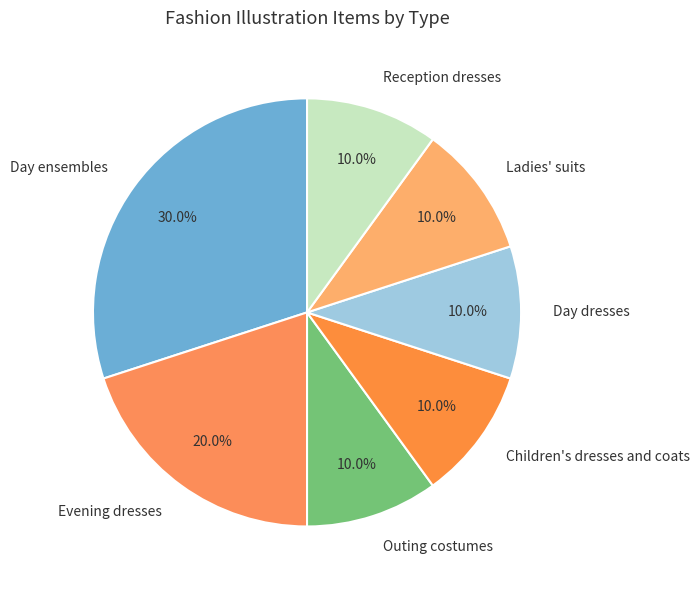

How many slices are in this pie chart?

7